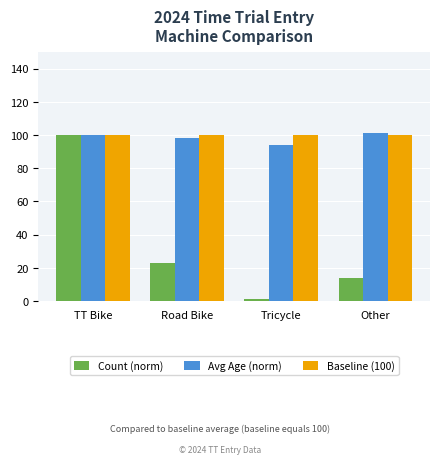

What is the approximate value of Count (norm) at Other, to the nearest 10?

10